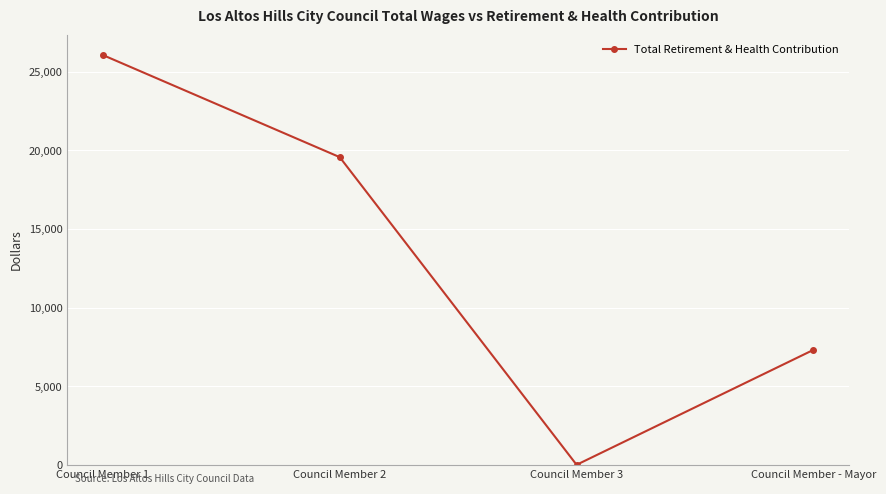

At which label is the value closest to 13037?

Council Member - Mayor